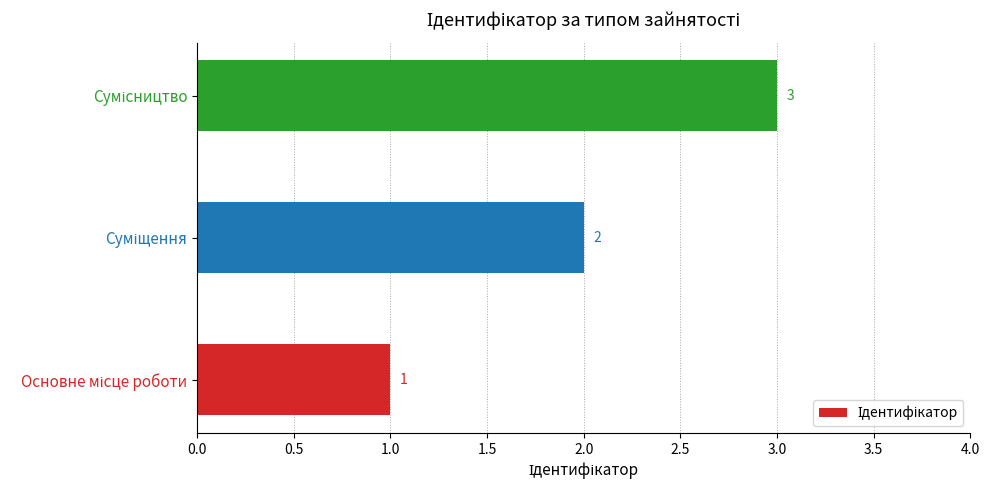

Count the number of categories in the chart.

3